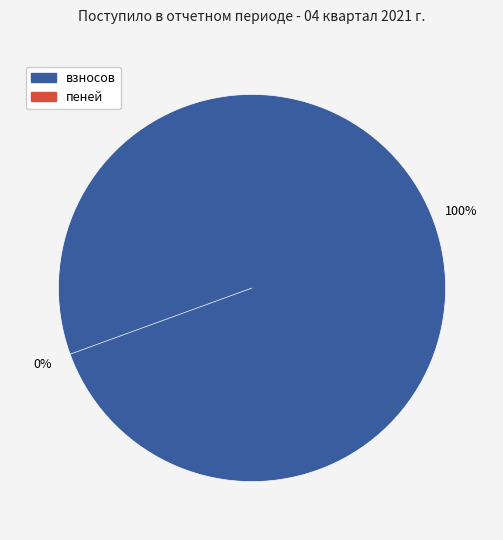

To the nearest percent, what is the difference between the largest and smallest slice percentages?

100%